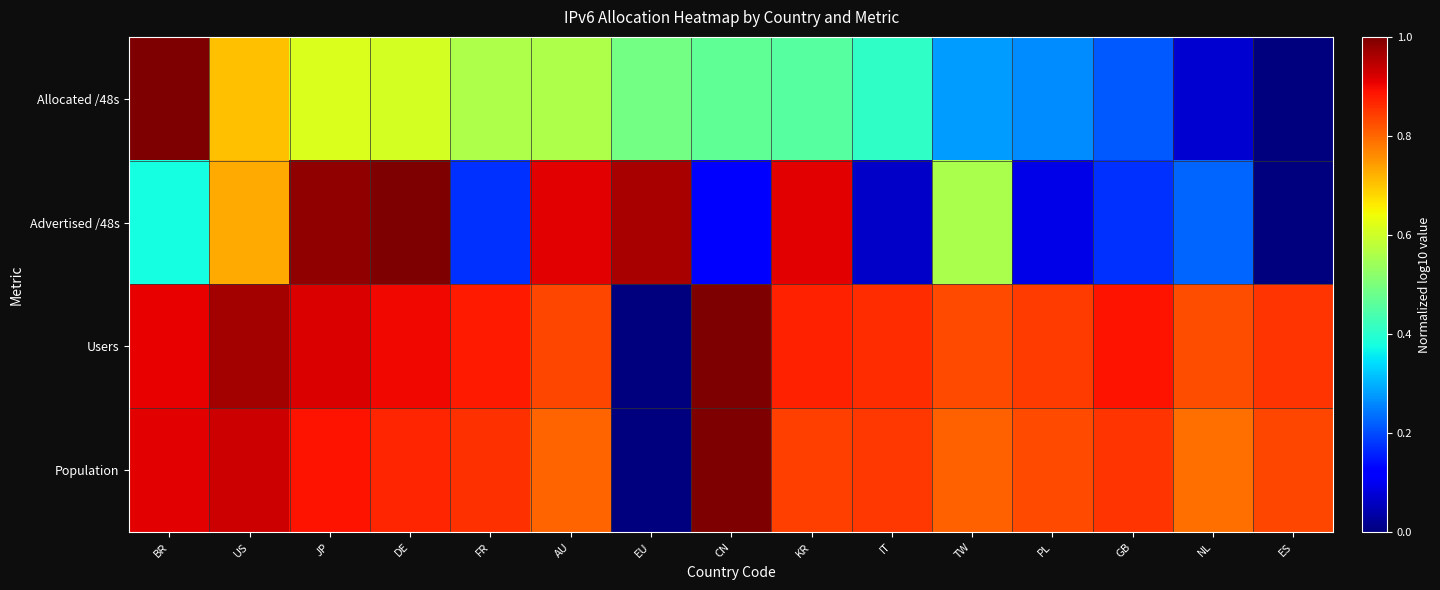

Which label corresponds to the largest value in the chart?

BR